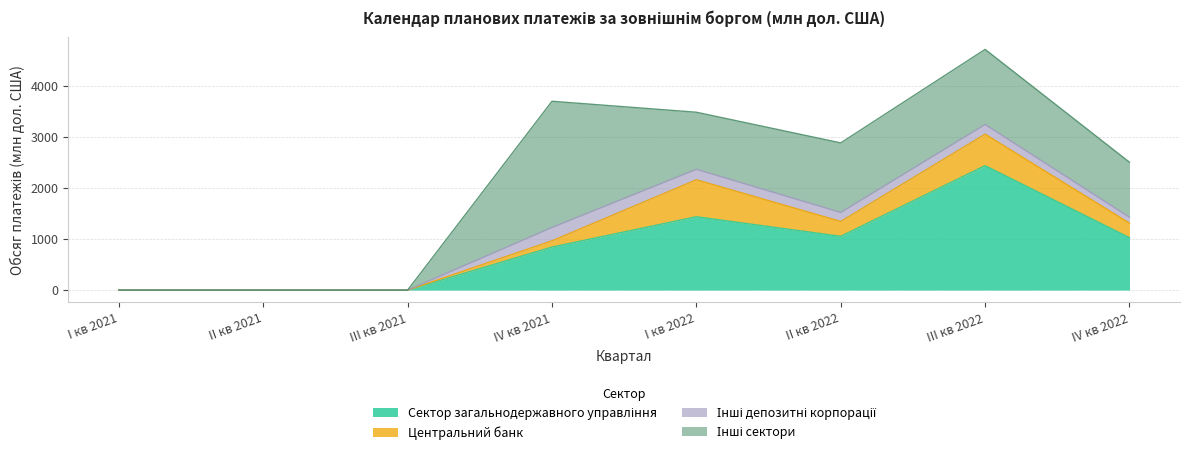

Which series has the largest total across all categories?

Інші сектори